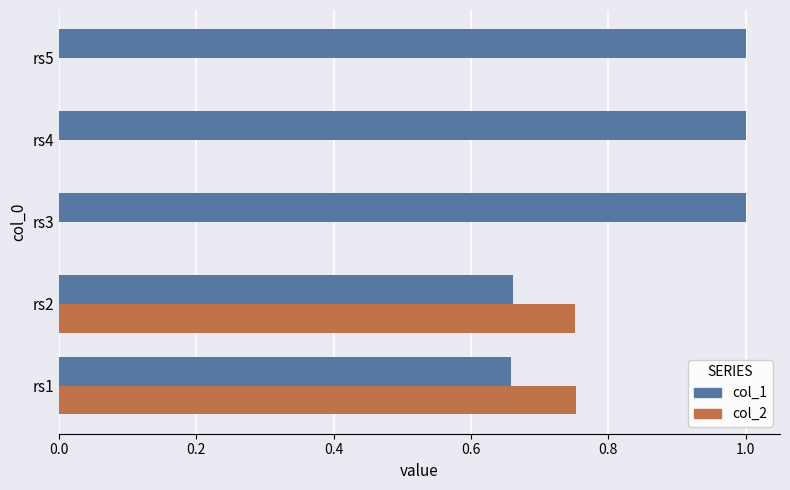

Between rs1 and rs3, which series saw the biggest shift?

col_2